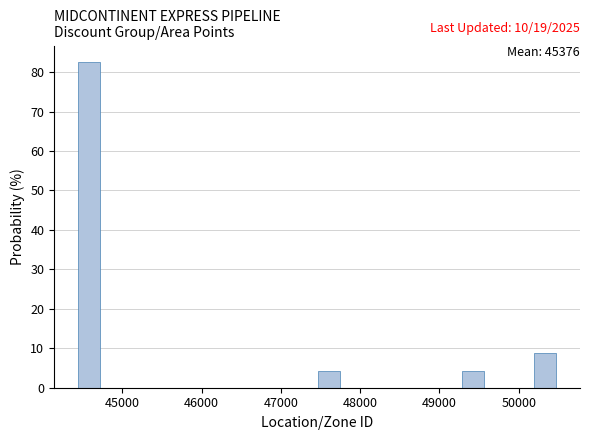

Around what value on the x-axis is the tallest bar? Give the approximate position of its centre, as read against the axis.

44600